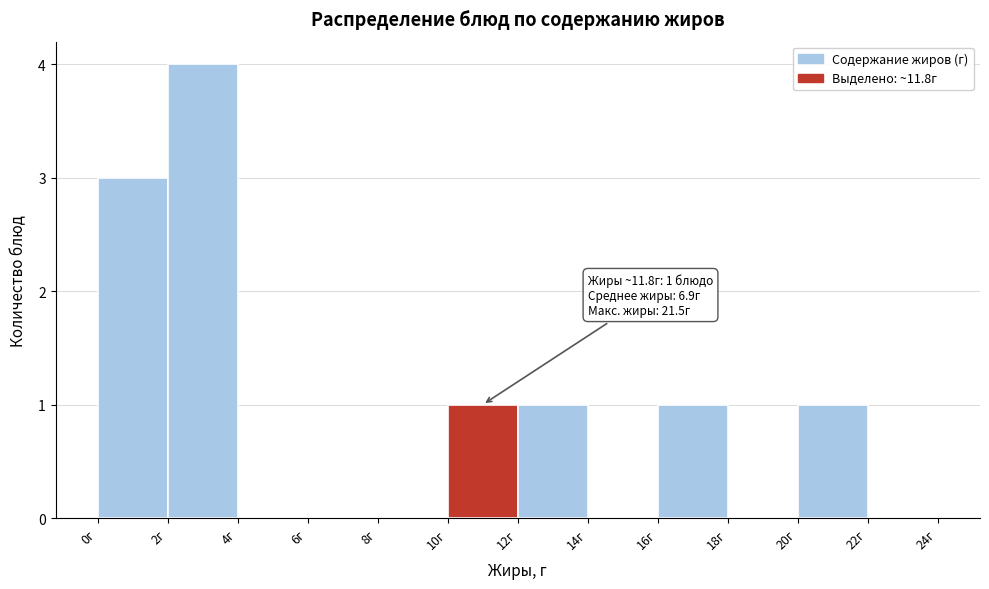

Over which range of the x-axis is the bar tallest?

2 to 4